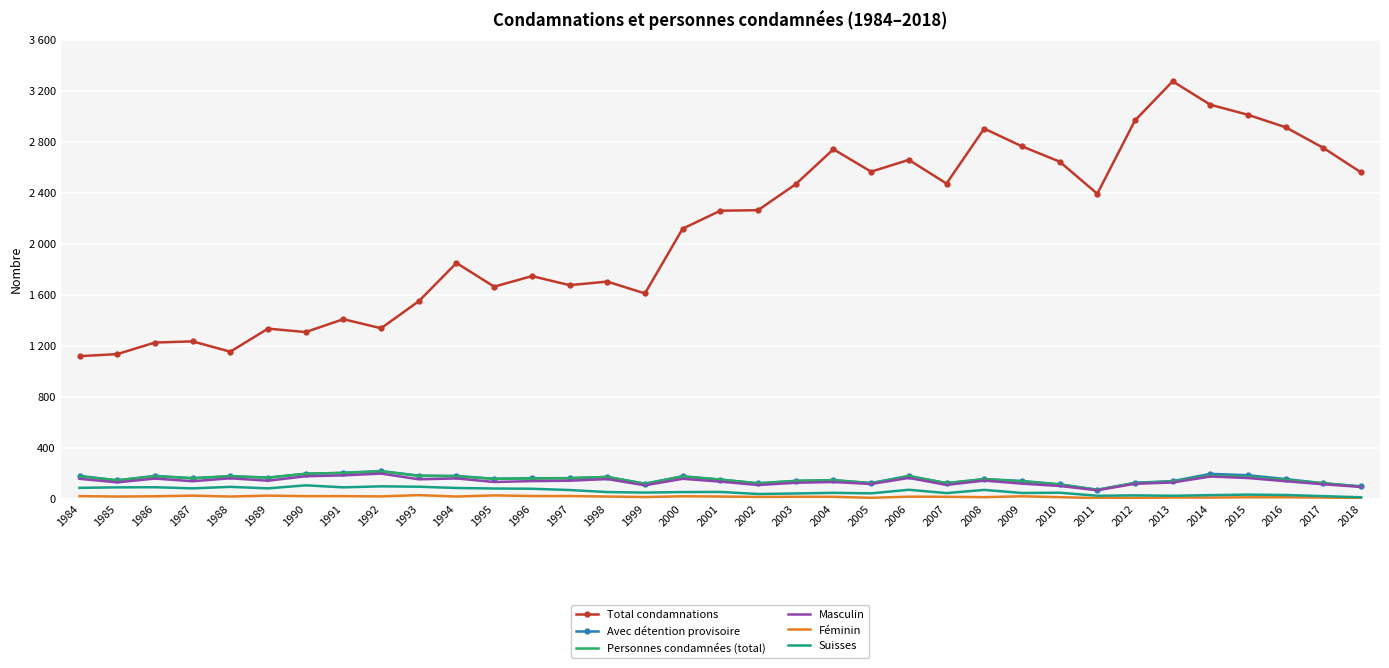

What is the sum of all Féminin values?

512